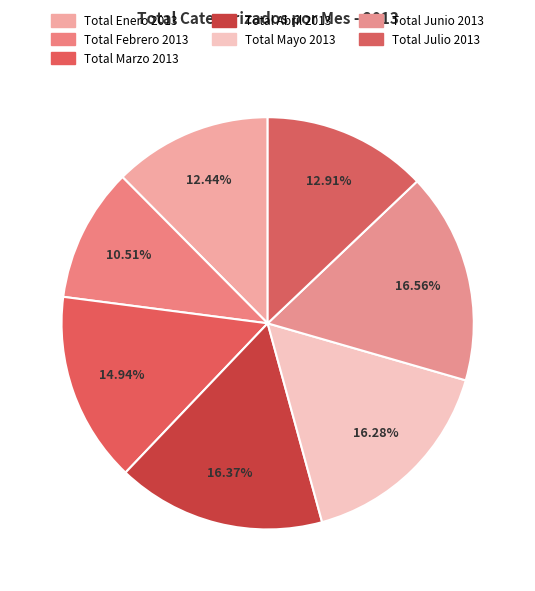

How many slices are in this pie chart?

7